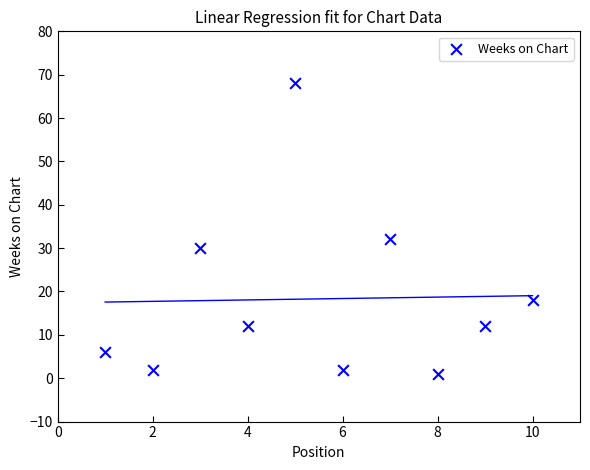

What Y value in the scatter plot is closest to 34?

32